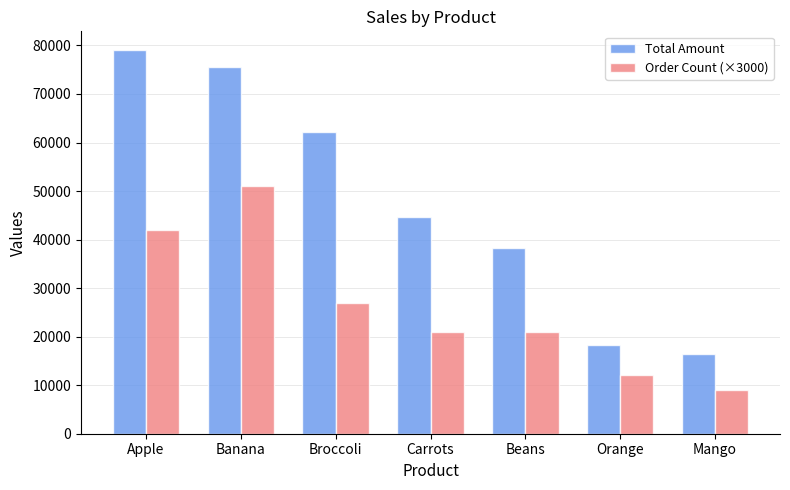

At Beans, list the series in order from smallest to largest.

Order Count (×3000), Total Amount